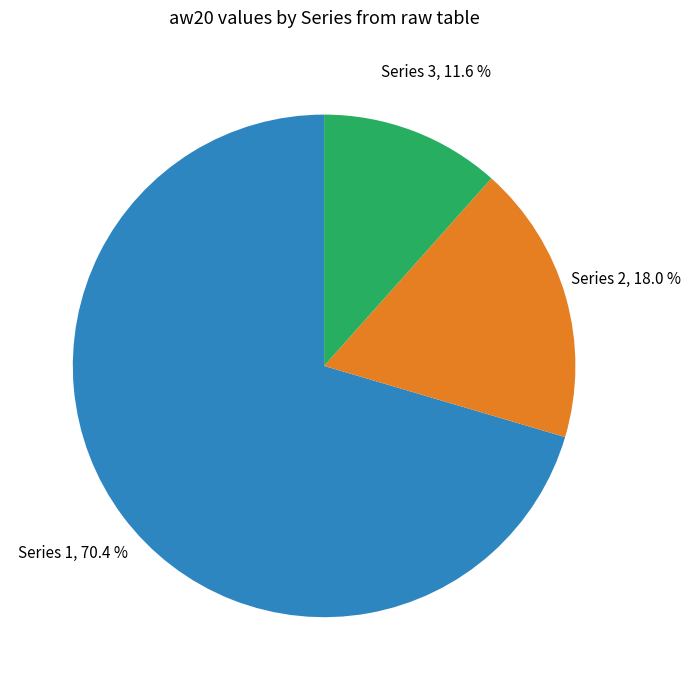

Does any single category account for the majority?

Yes